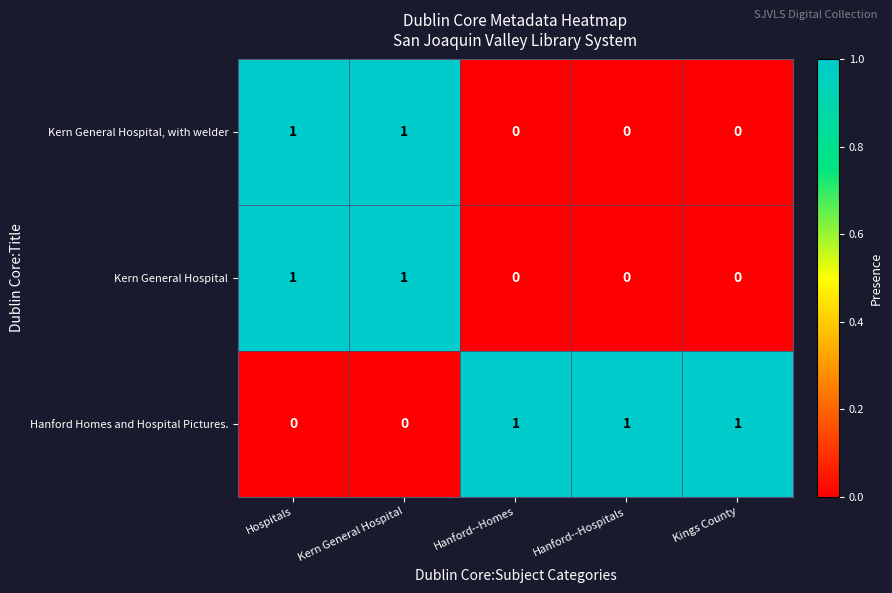

Reading right to left, transcribe all the data shown in this chart.

Kern General Hospital, with welder: 0	0	0	1	1
Kern General Hospital: 0	0	0	1	1
Hanford Homes and Hospital Pictures.: 1	1	1	0	0